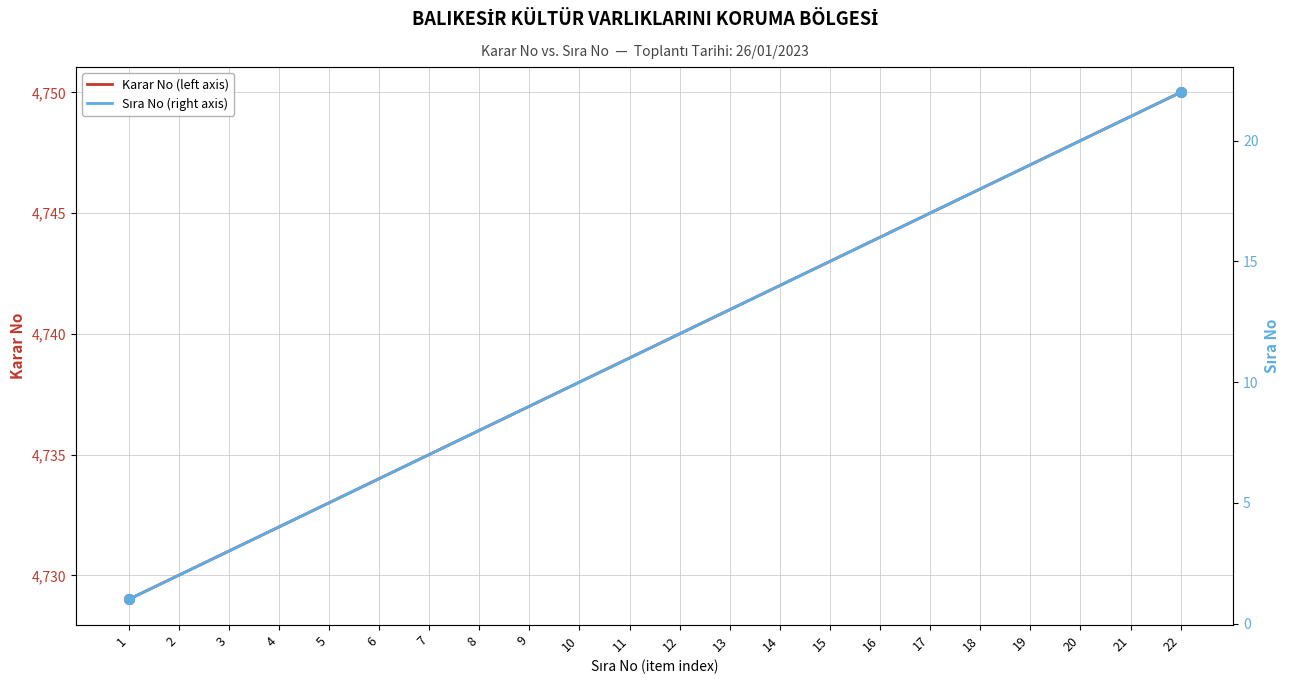

Rank the categories by Sıra No (right axis) value from highest to lowest.

22, 21, 20, 19, 18, 17, 16, 15, 14, 13, 12, 11, 10, 9, 8, 7, 6, 5, 4, 3, 2, 1